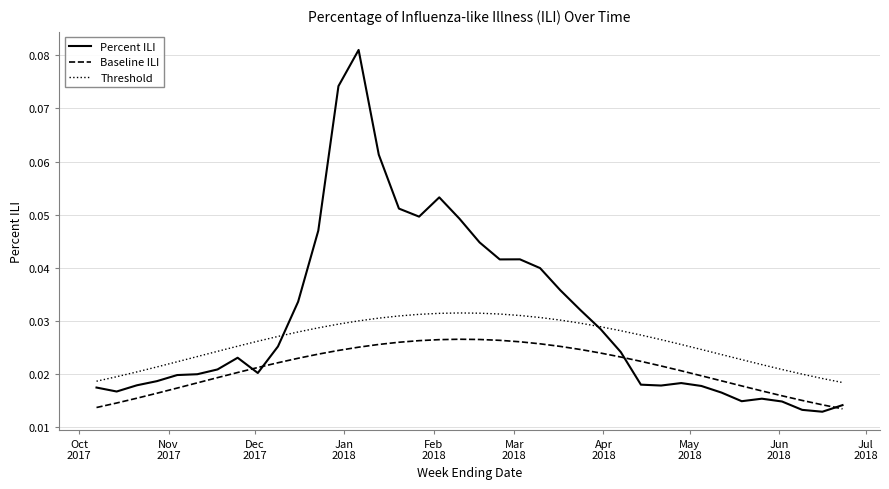

Which series has the widest spread of values?

Percent ILI